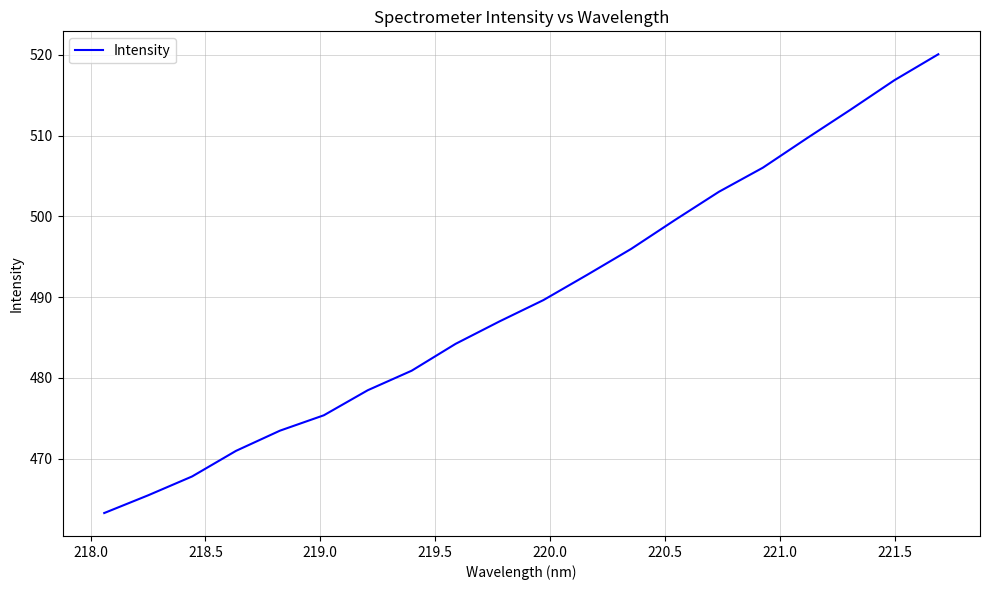

What is the smallest value displayed?

463.3